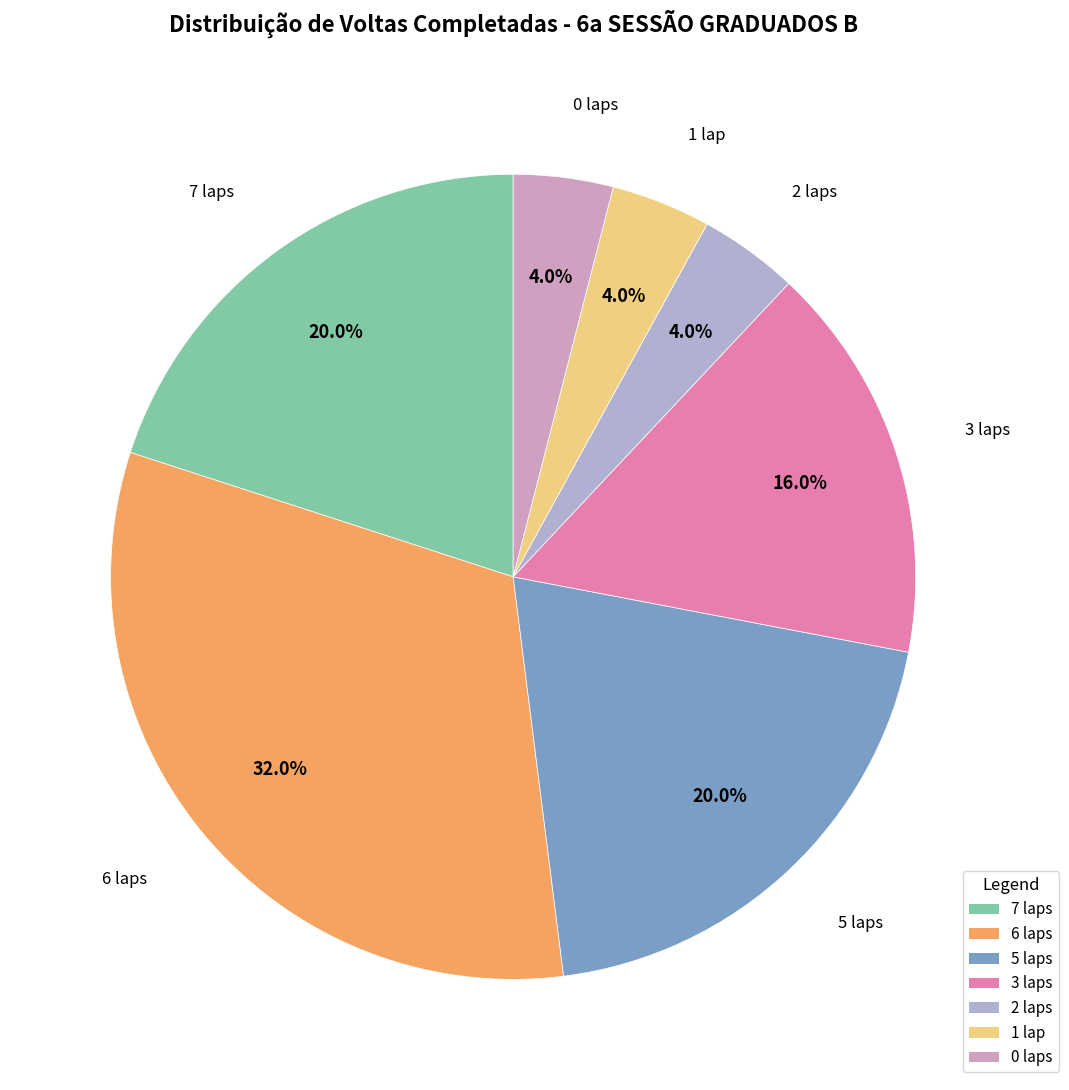

Combined, what portion of the pie is 1 lap and 6 laps?

36.0%